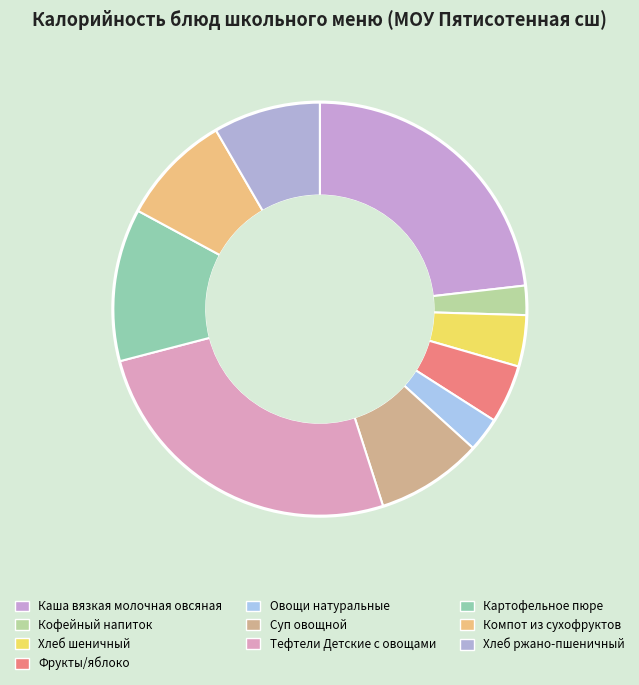

Rank the categories by value from highest to lowest.

Тефтели Детские с овощами, Каша вязкая молочная овсяная, Картофельное пюре, Компот из сухофруктов, Хлеб ржано-пшеничный, Суп овощной, Фрукты/яблоко, Хлеб шеничный, Овощи натуральные, Кофейный напиток